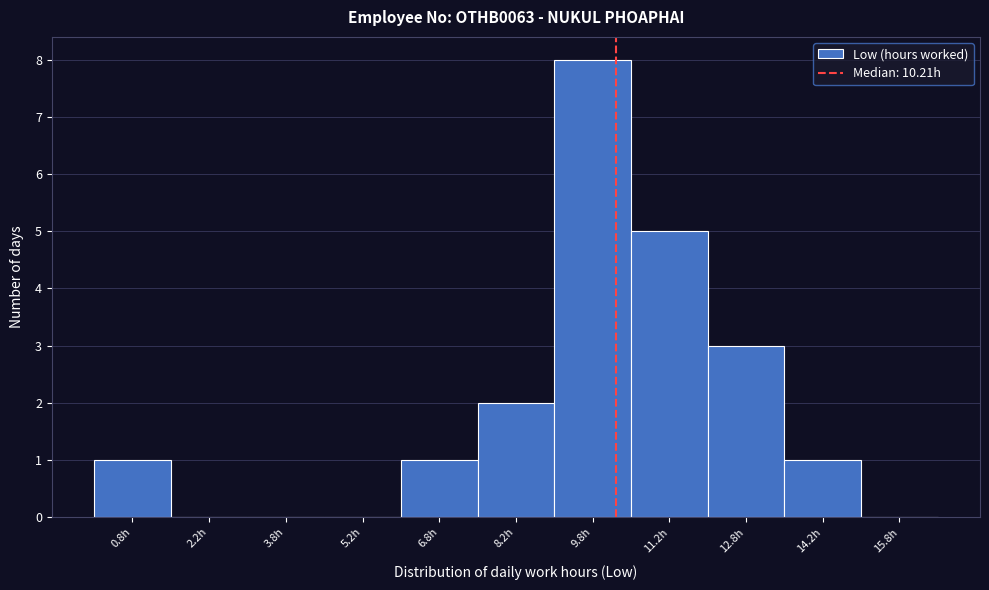

Reading left to right, transcribe this chart: for each bar, give the range it covers on the x-axis and its height. Neither the bar edges nor the heights are printed on the chart, so give them approximately, as read against the axes.

0.0 to 1.5: 1
1.5 to 3.0: 0
3.0 to 4.5: 0
4.5 to 6.0: 0
6.0 to 7.5: 1
7.5 to 9.0: 2
9.0 to 10.5: 8
10.5 to 12.0: 5
12.0 to 13.5: 3
13.5 to 15.0: 1
15.0 to 16.5: 0